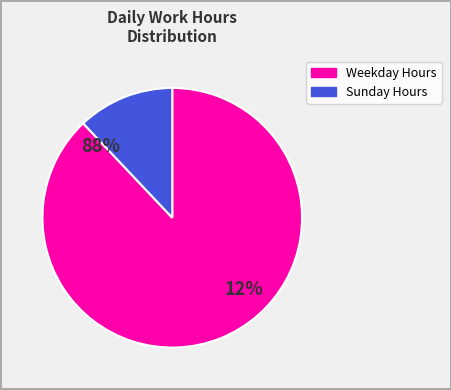

Combined, do 22 and 3 account for over 50%?

No